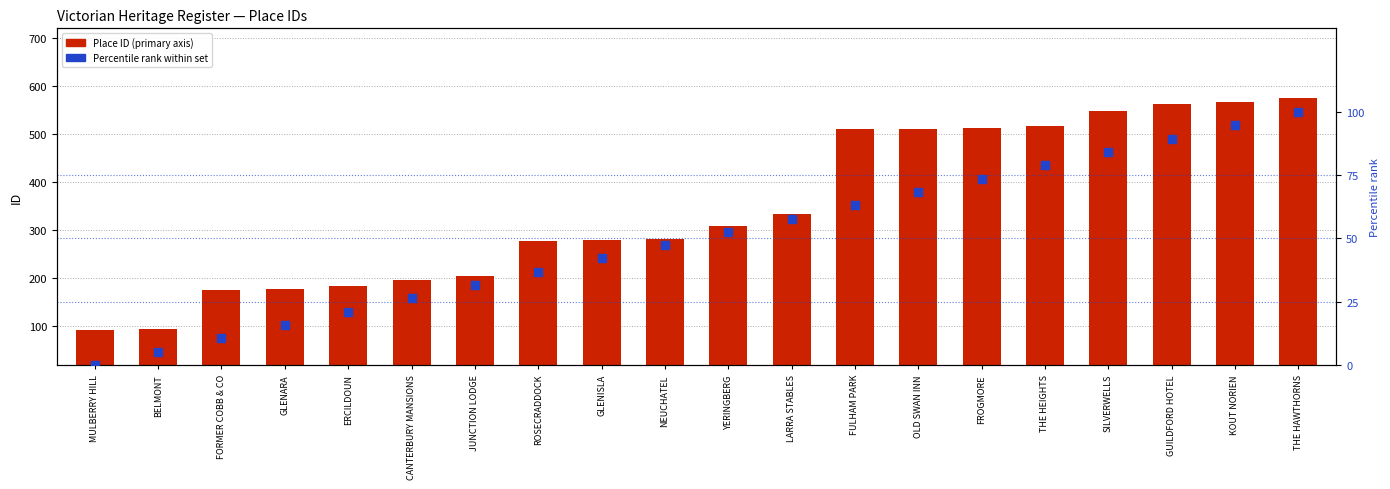

Which series contains the highest Y value?

Place ID (primary axis)